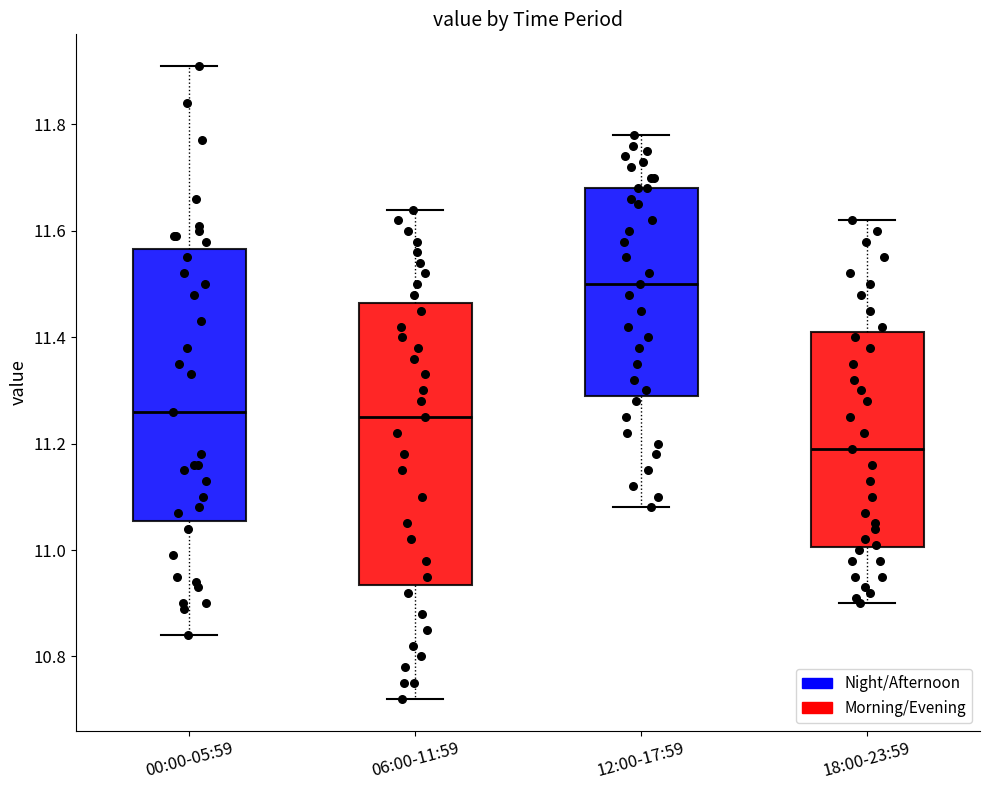

Where is the upper edge of the box for 12:00-17:59 on the y-axis? The values are not printed on the chart, so give them approximately, as read against the axis.

11.68